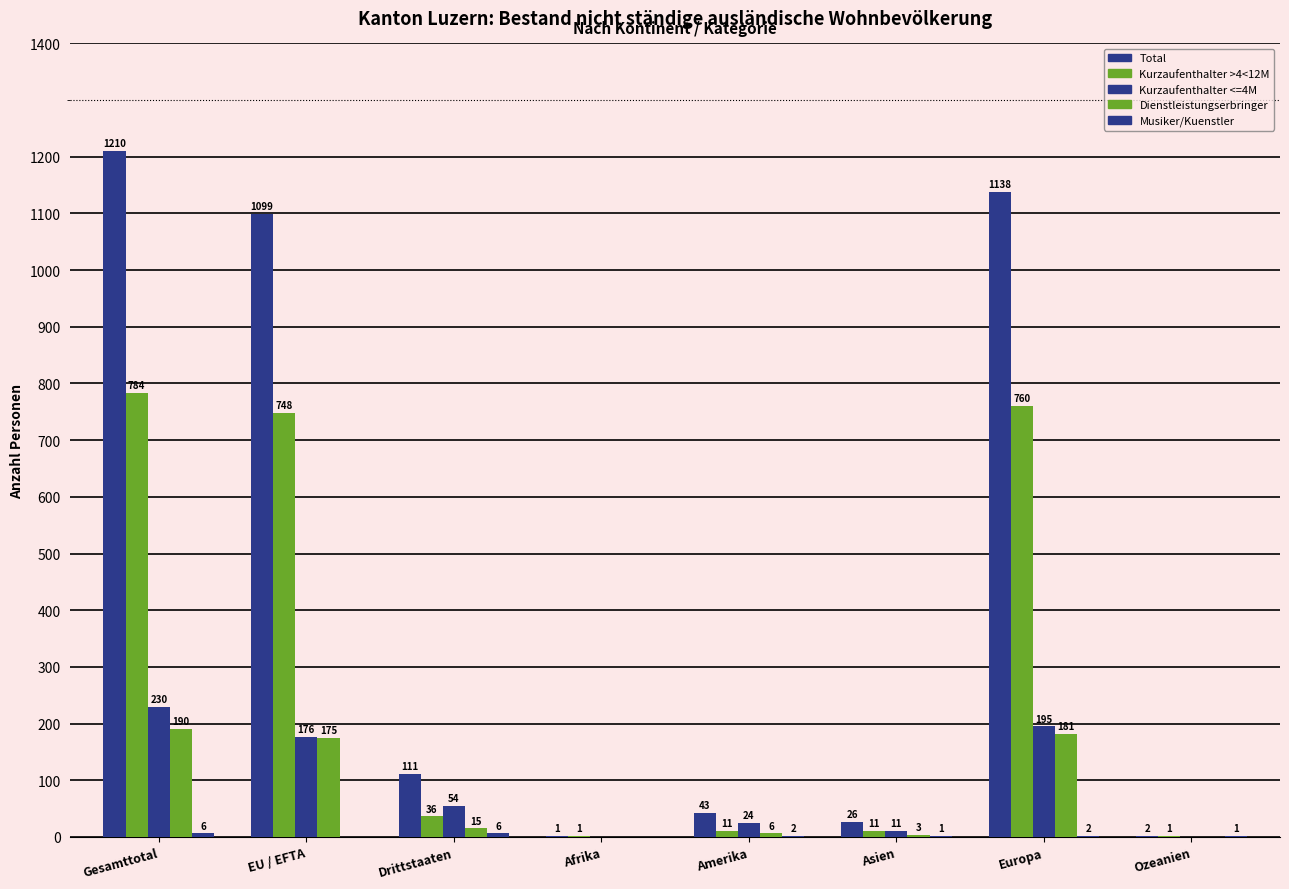

How many groups of bars are there?

8